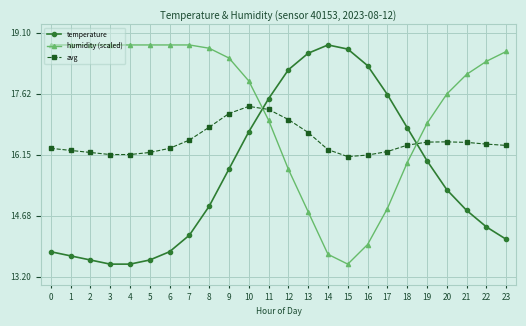

The humidity (scaled) series shows 18.8 at 0. True or false?

True